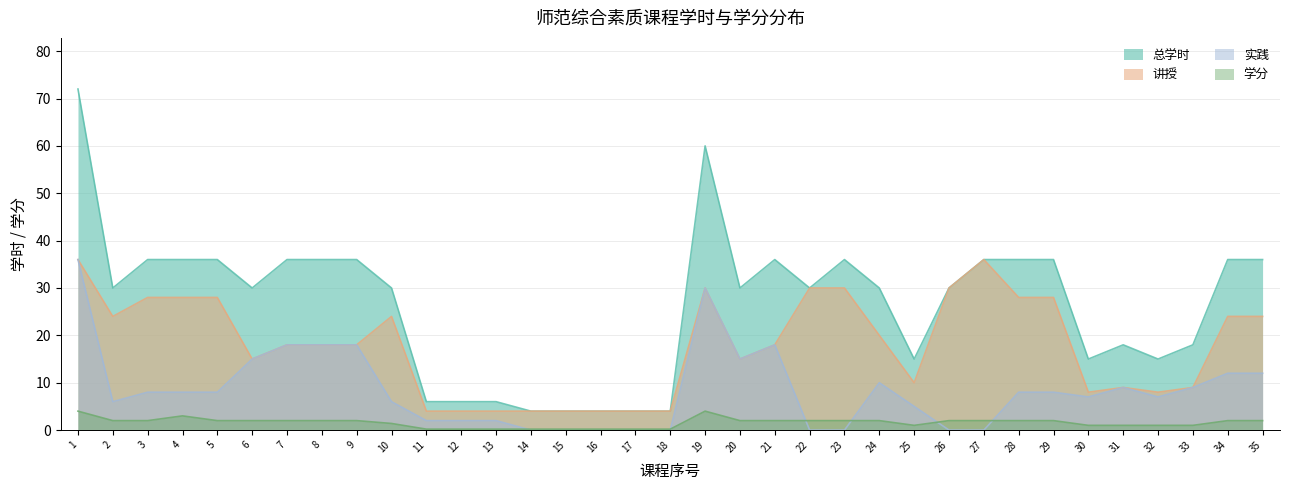

What is the maximum value for 实践?

36.0